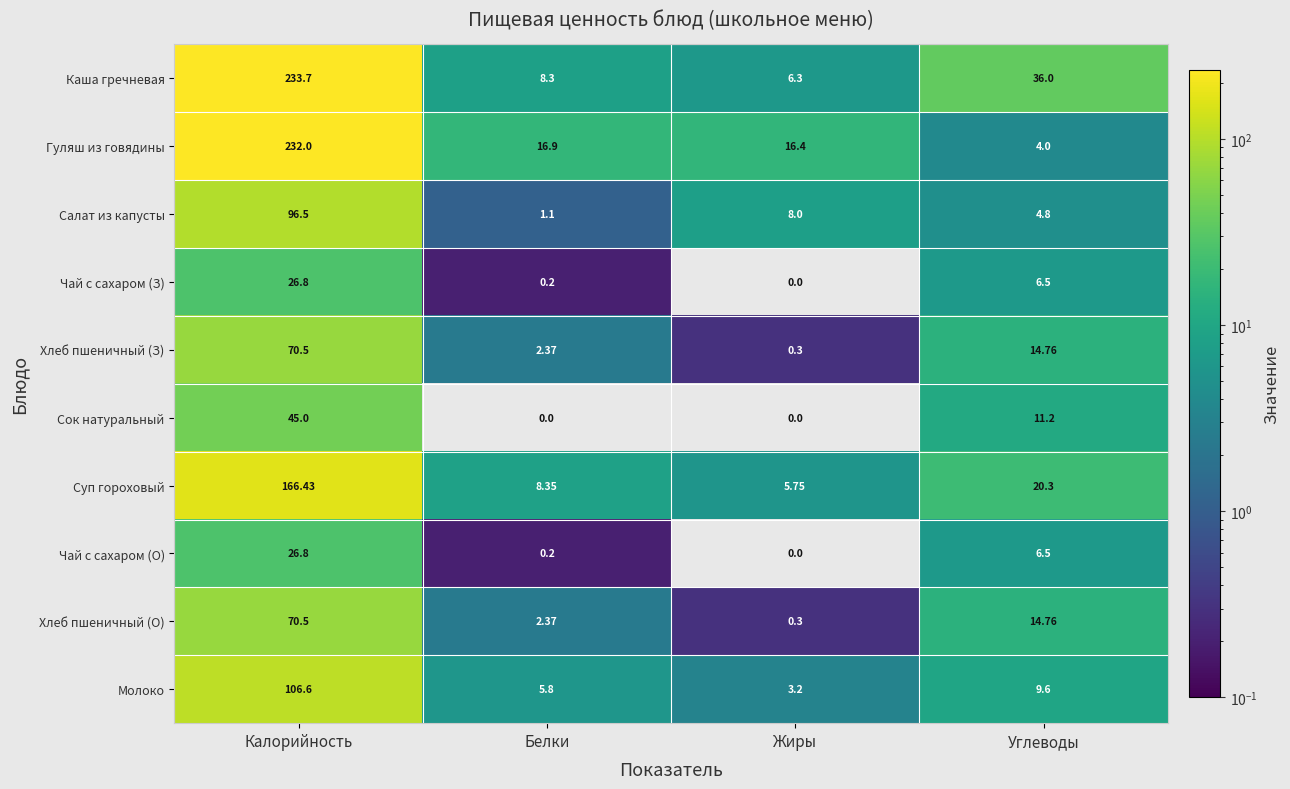

Where does the Чай с сахаром (З) series first go above 6?

Калорийность